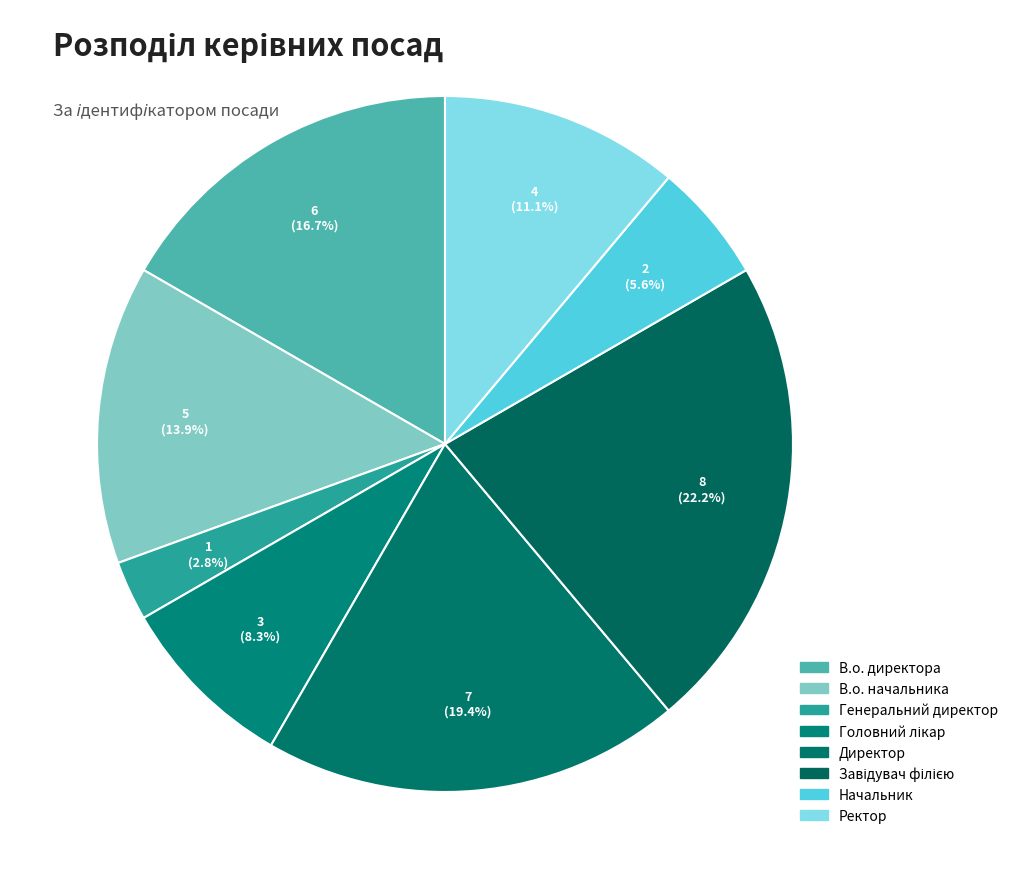

What is the smallest slice in the pie chart?

Генеральний директор